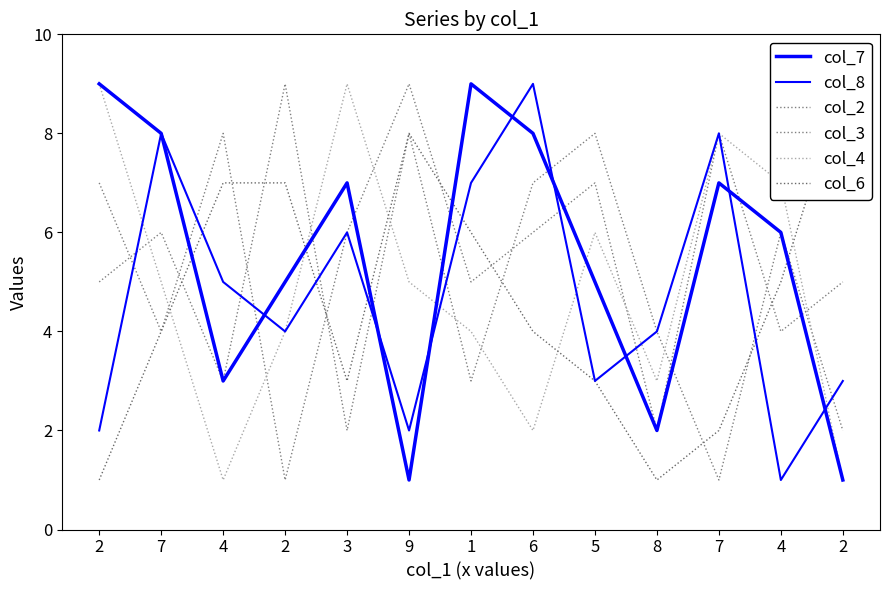

Where does the col_2 series first go above 6?

2